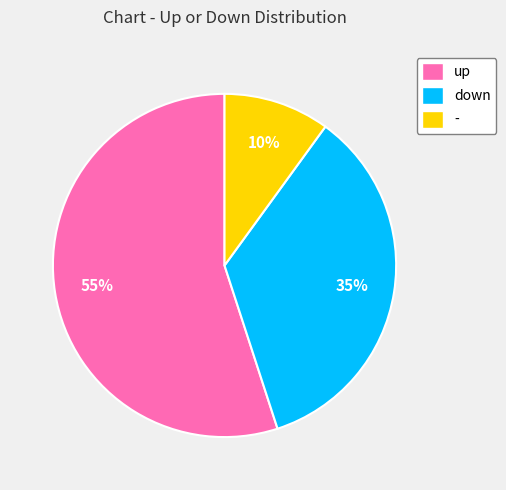

Which has a higher value, up or -?

up